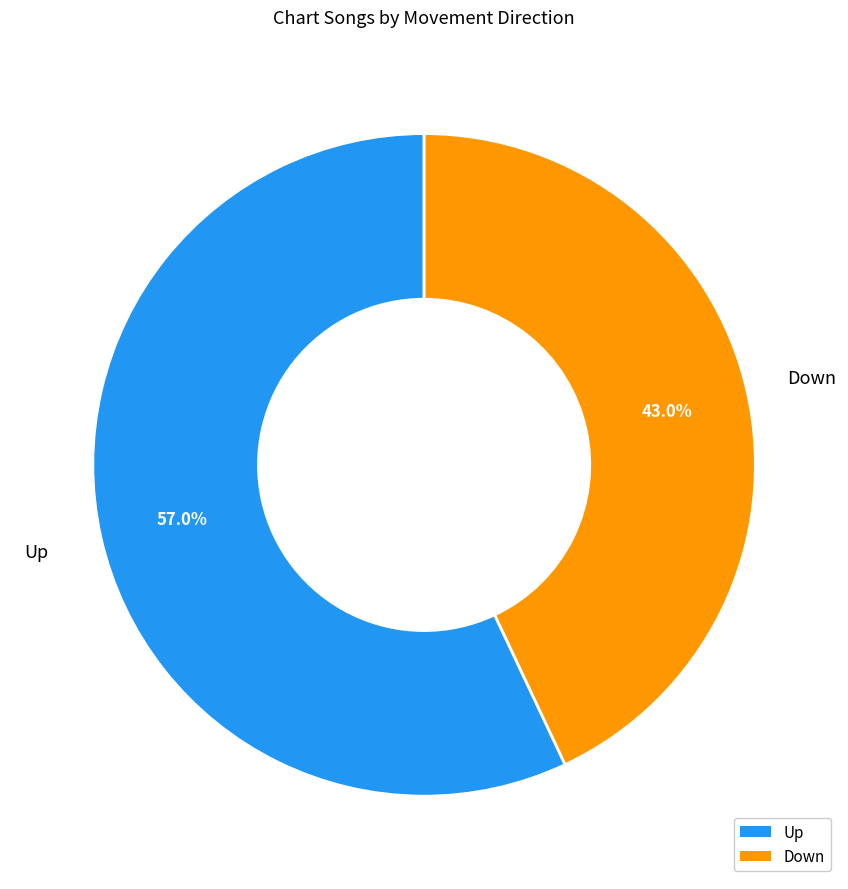

Does Up account for over 50% of the chart?

Yes